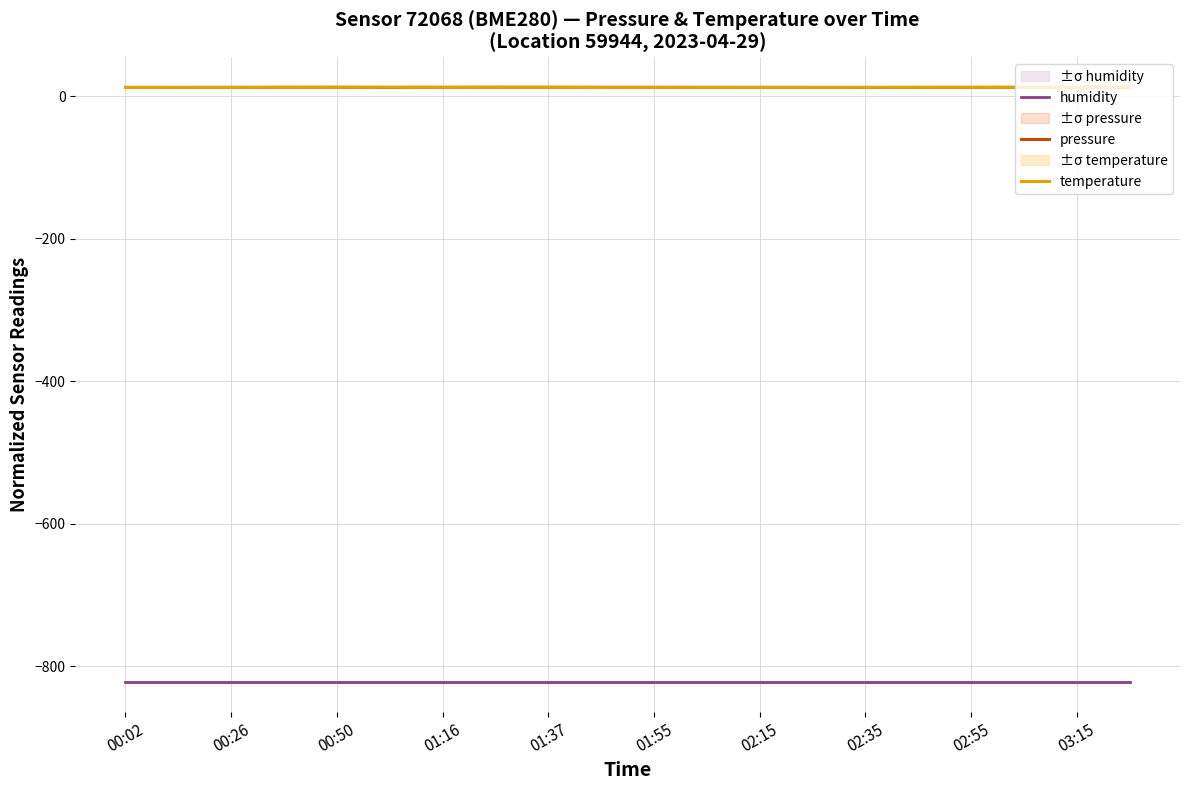

What is the maximum value for humidity?

-822.3